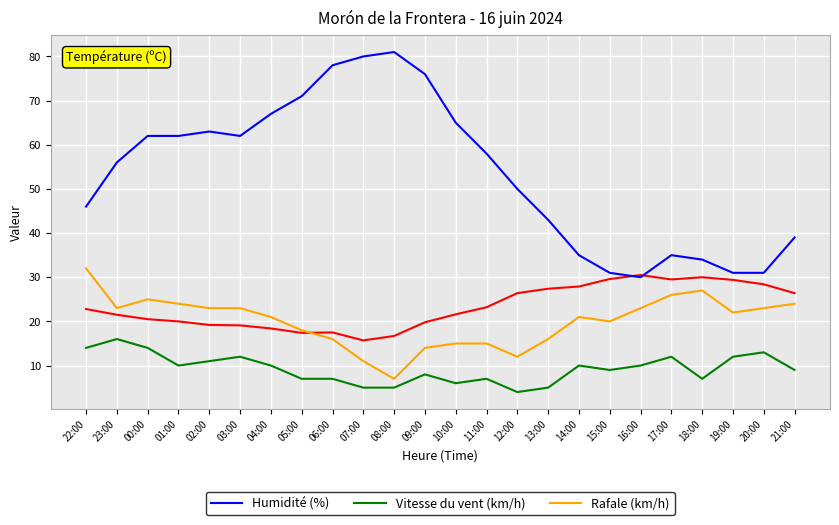

What is the maximum value shown in the chart?

81.0